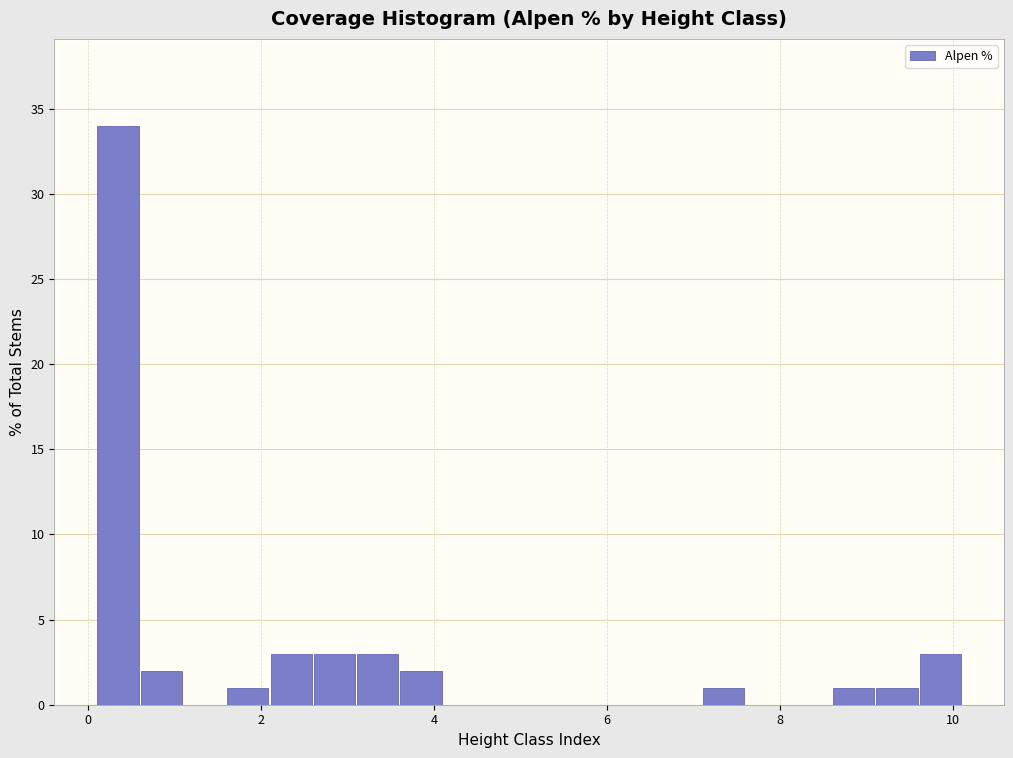

Read against the x-axis, roughly where is the centre of the tallest bar?

0.4